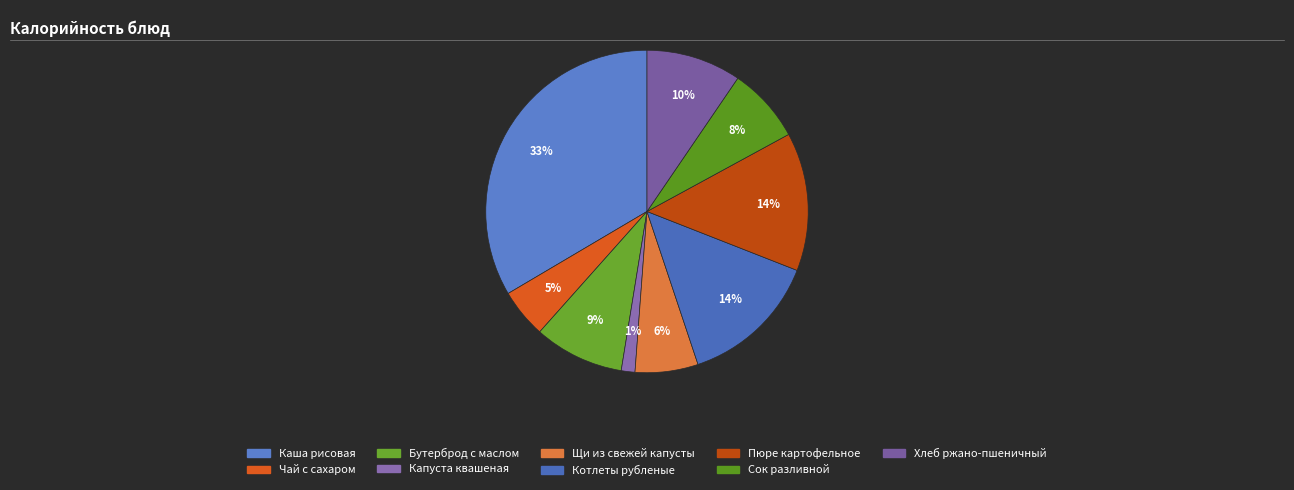

To the nearest percent, what portion does Каша рисовая represent?

33%